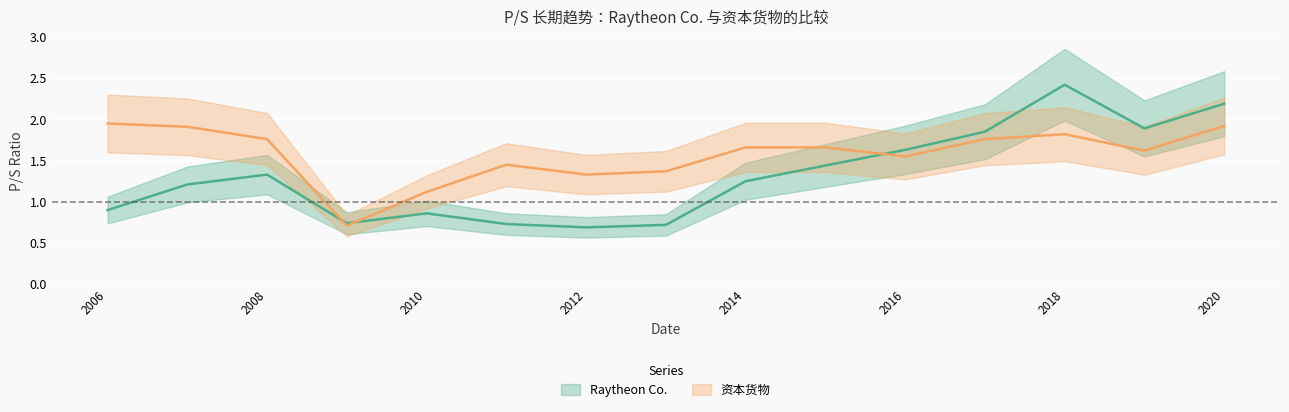

Where is the first local maximum for 资本货物?

2011-02-23